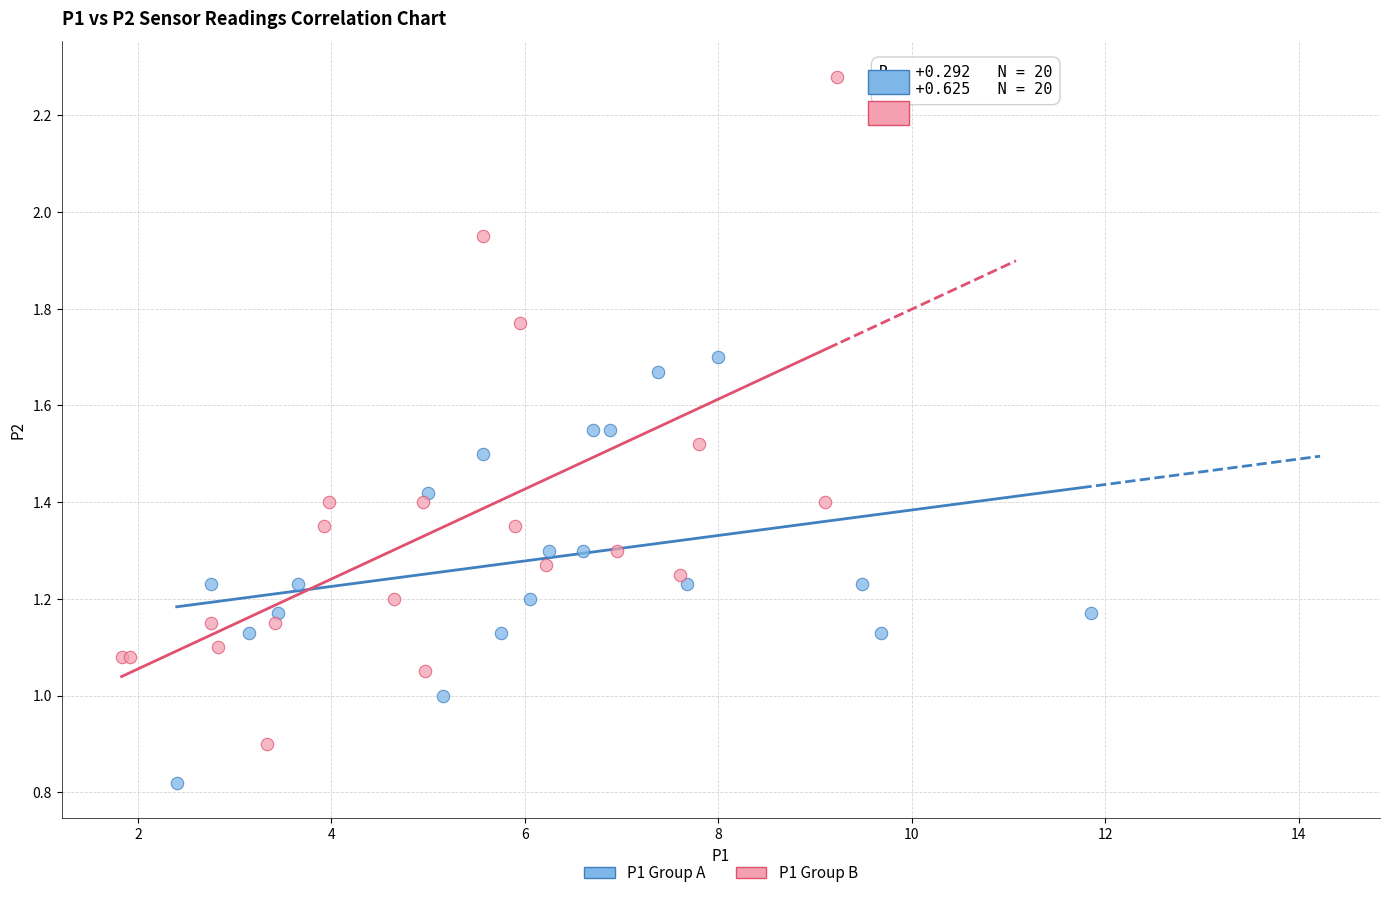

Which series contains the lowest Y value?

P1 Group A